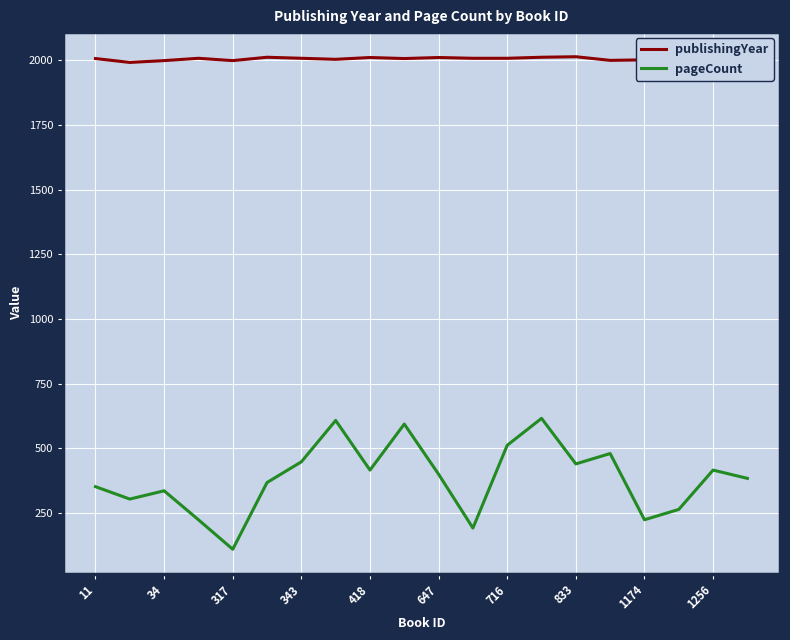

What is the minimum value shown in the chart?

110